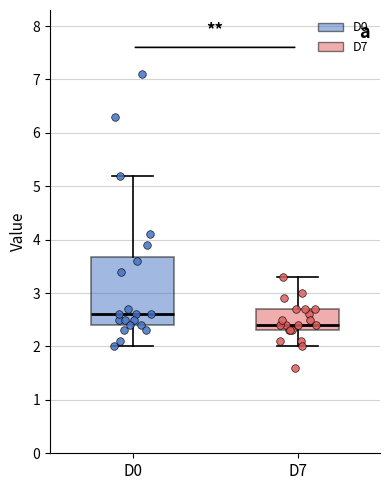

Comparing the boxes themselves (not the whiskers), which one is the tallest?

D0